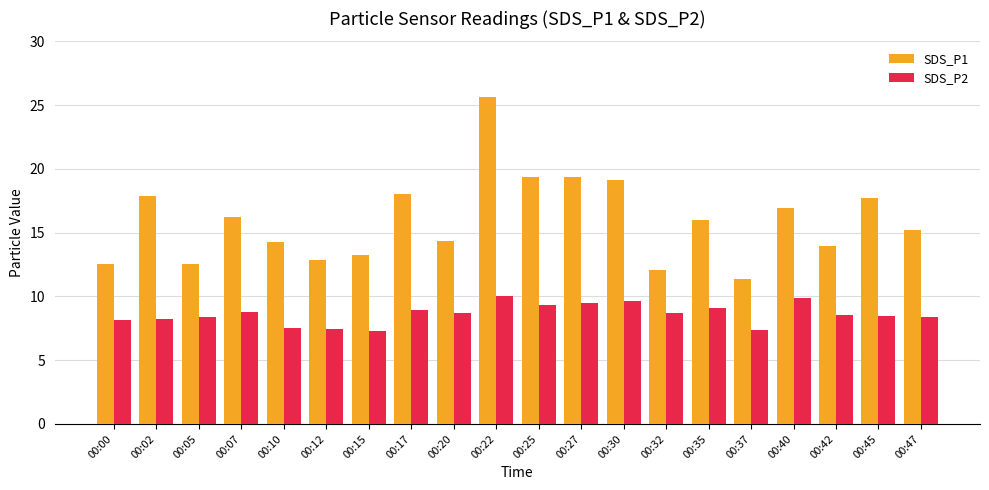

At which label does SDS_P1 reach its peak?

00:22